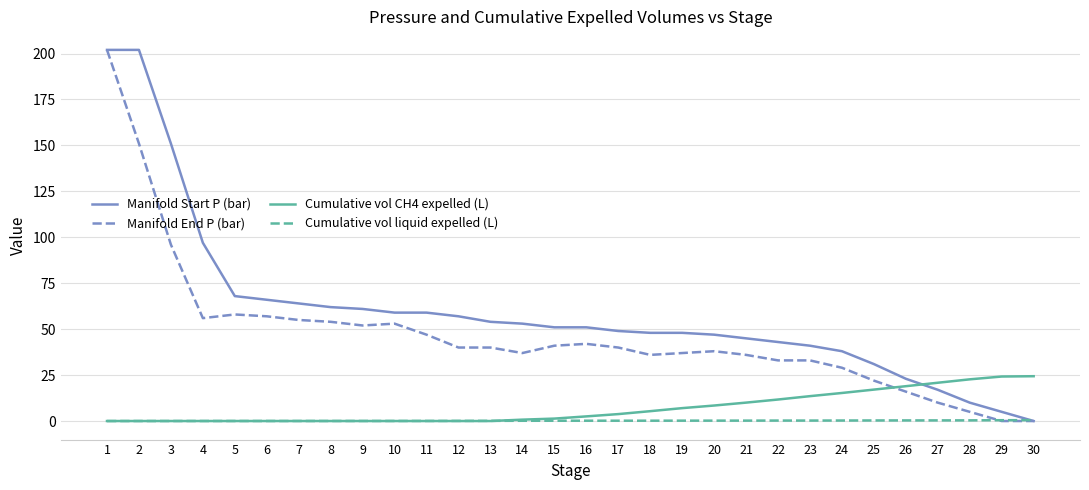

Is the value of Cumulative vol CH4 expelled (L) at 13 greater than the value of Manifold Start P (bar) at 24?

No